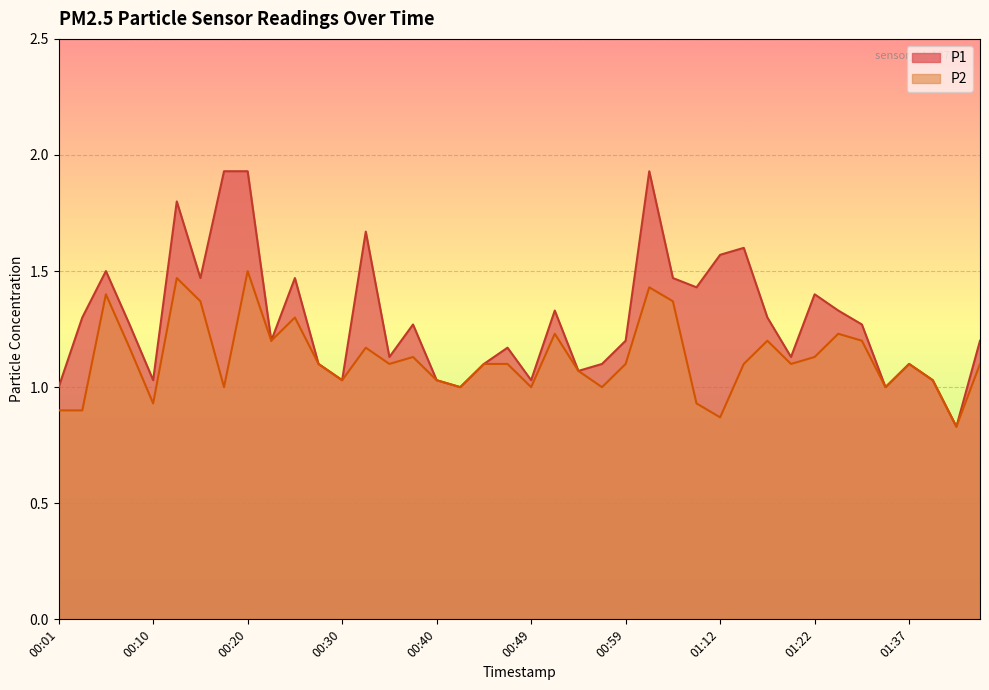

What is the sum of the P2 values at 01:04 and 01:30?

2.6